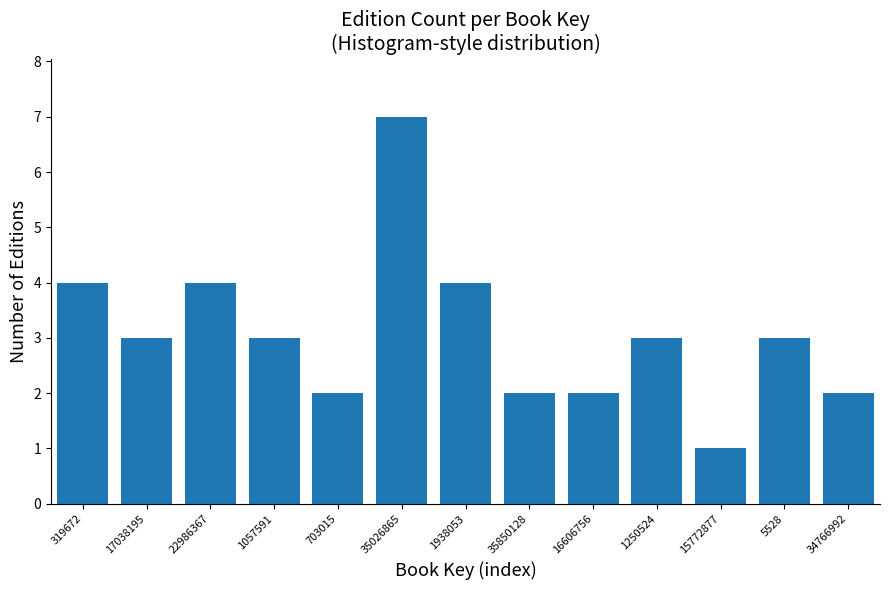

Reading left to right, what are all the values shown in this chart?

319672=4	17038195=3	22986367=4	1057591=3	703015=2	35026865=7	1938053=4	35850128=2	16606756=2	1250524=3	15772877=1	5528=3	34766992=2